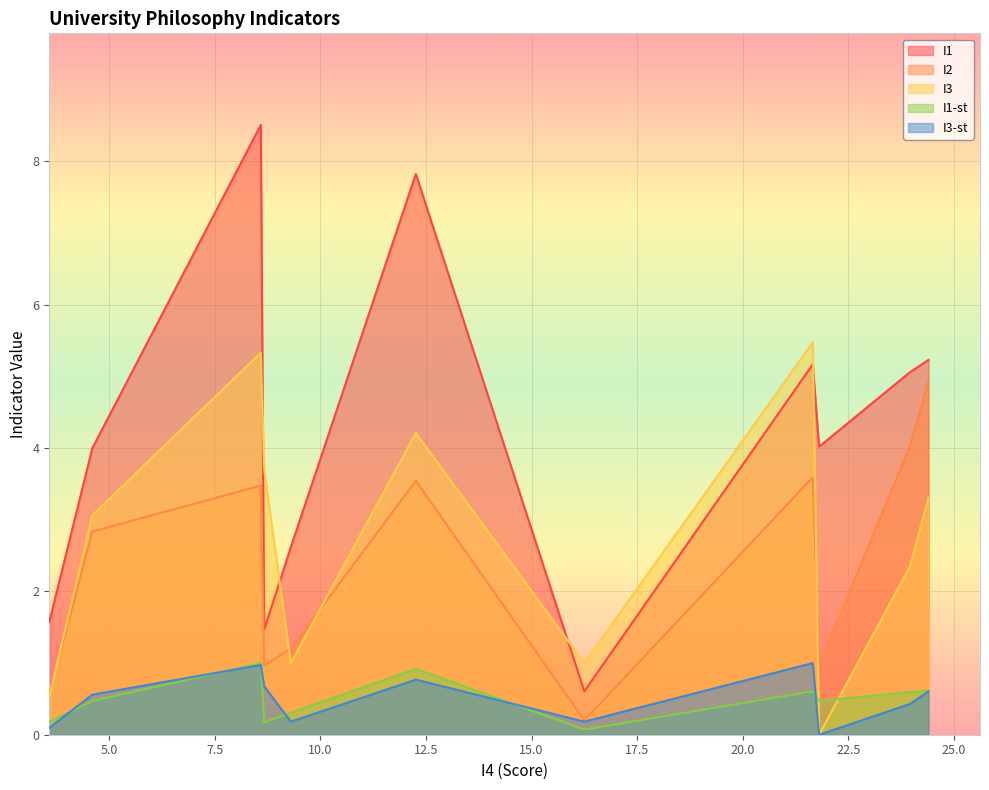

Rank the series at U26 from lowest to highest value.

I3-st, I1-st, I2, I3, I1